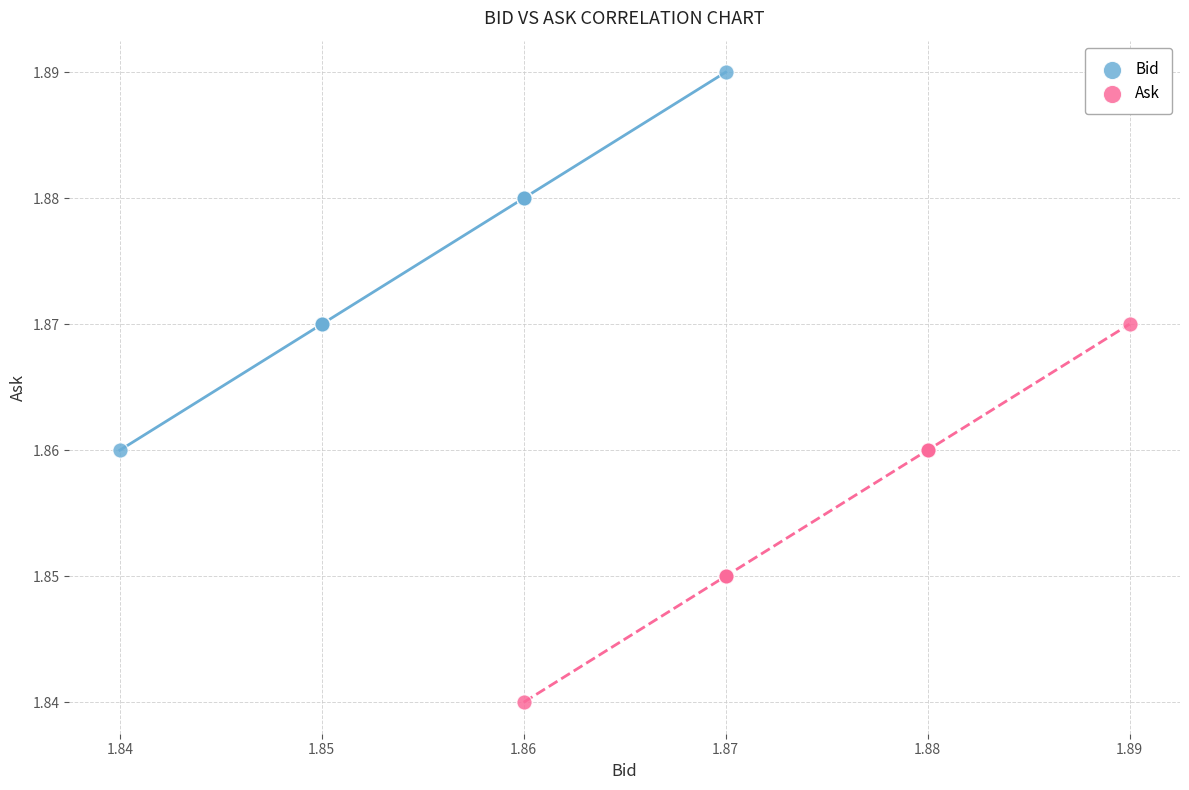

Which series reaches the minimum Y coordinate?

Ask